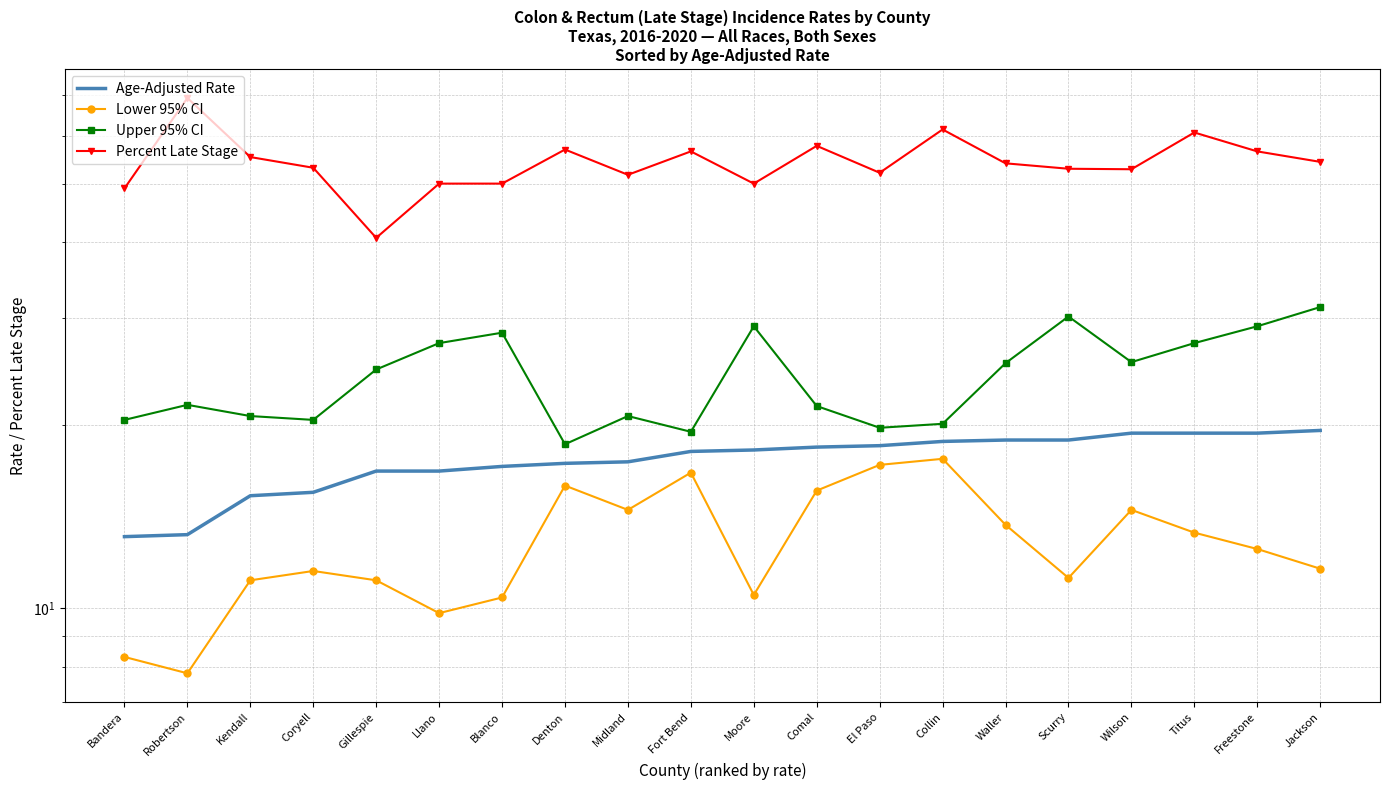

What is the average value of the Percent Late Stage series?

54.2